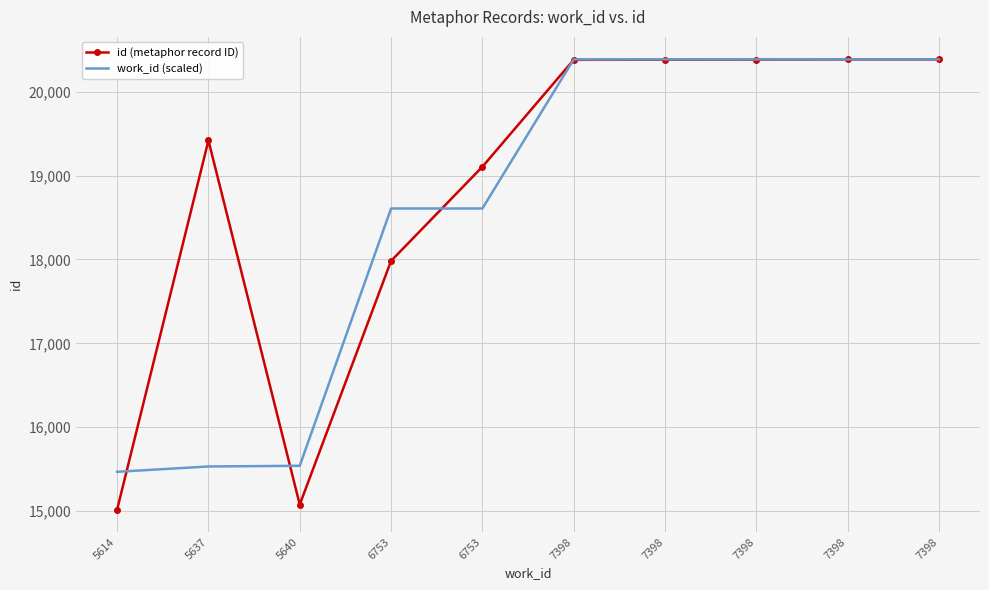

What are all the series names shown in the legend?

id (metaphor record ID), work_id (scaled)